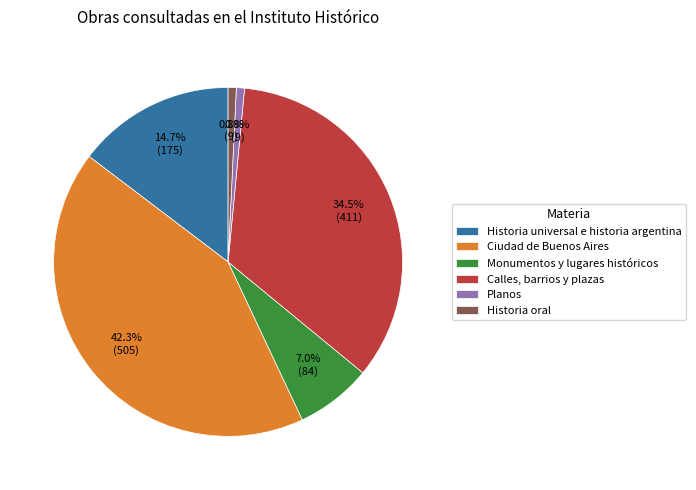

Which category has the biggest portion of the pie?

Ciudad de Buenos Aires